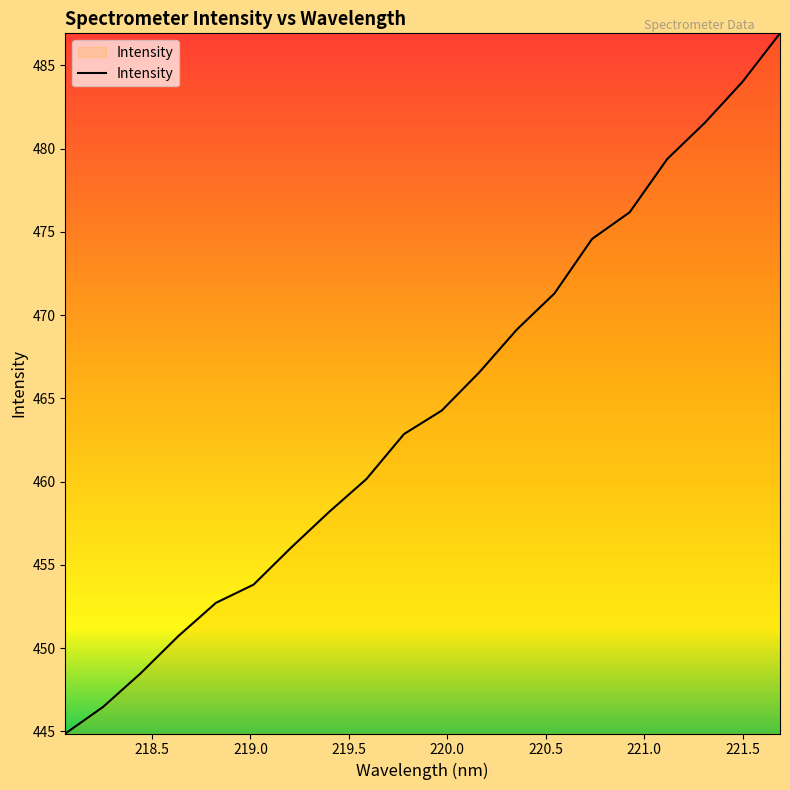

What is the difference between the maximum and minimum values?

42.1